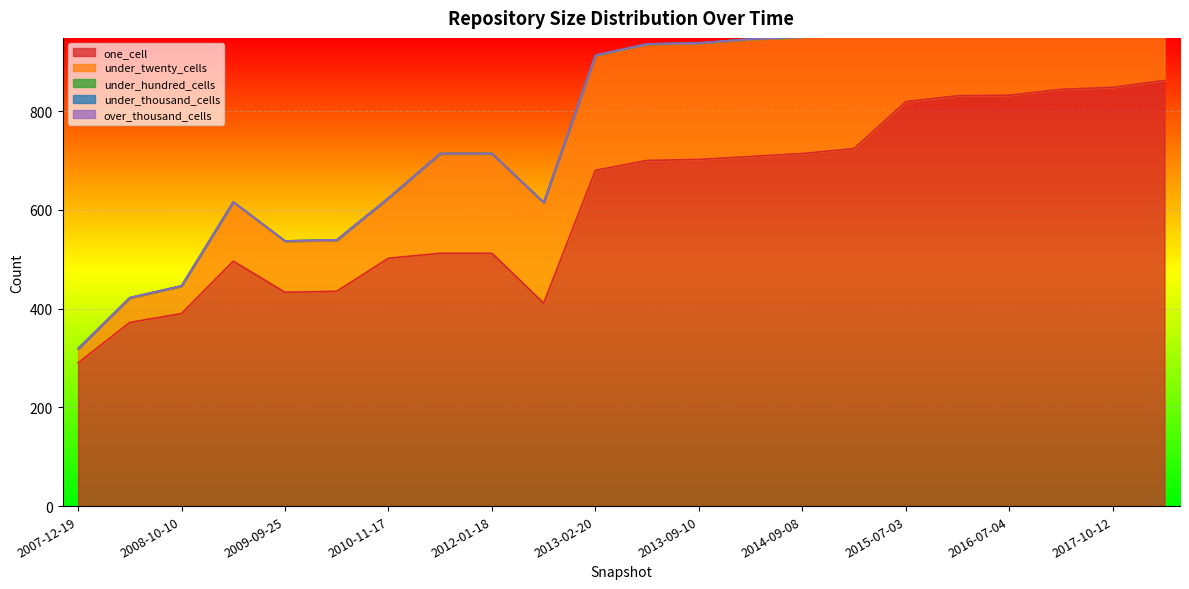

List the series in order of their peak value, highest first.

one_cell, under_twenty_cells, under_hundred_cells, under_thousand_cells, over_thousand_cells